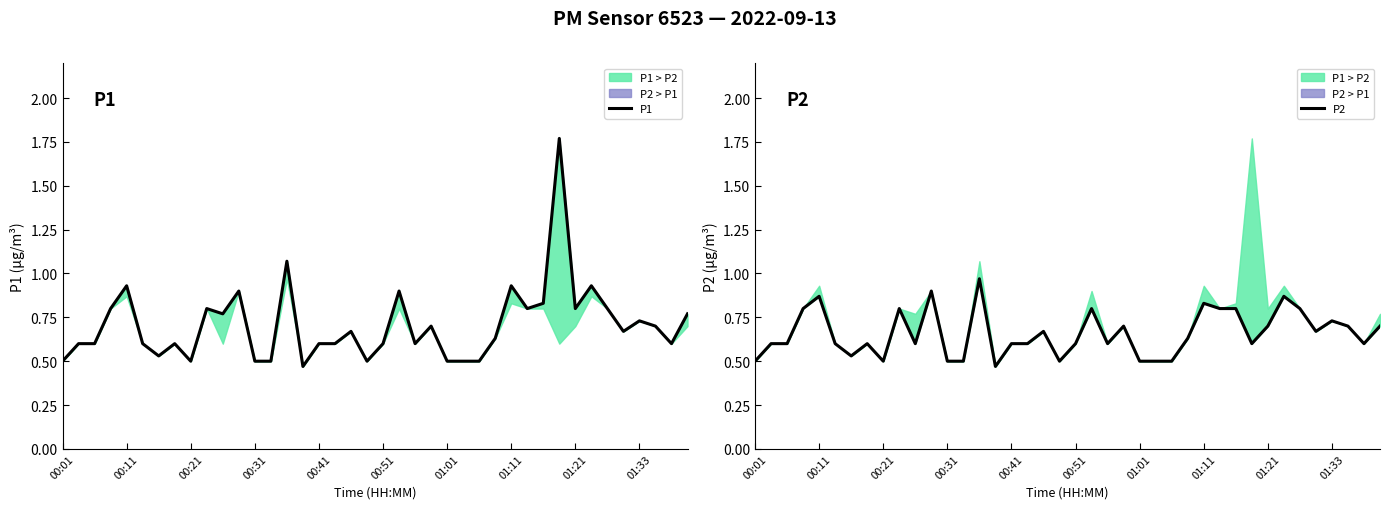

The P1 series shows 0.5 at 01:01. True or false?

True